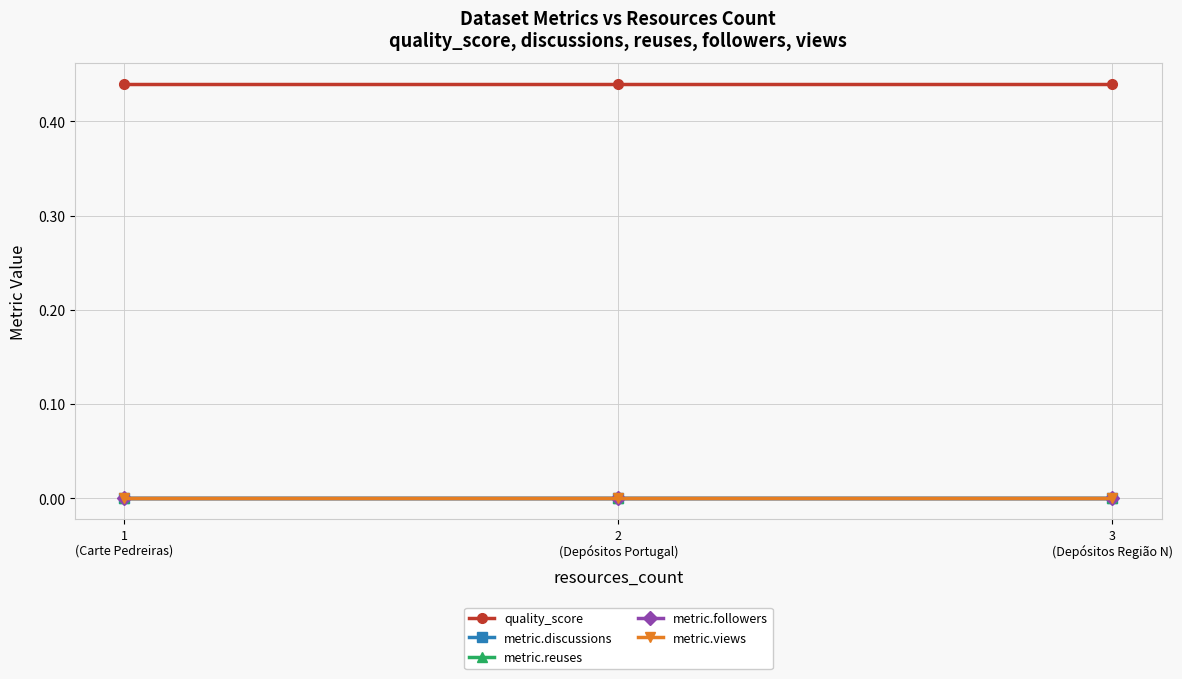

Does the chart have visible grid lines?

Yes